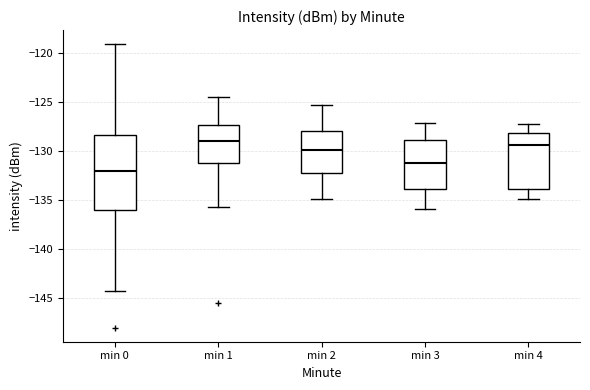

Reading left to right, read every box against the y-axis: the position of its median line, the range the box covers, and the ends of its whiskers. The values are not printed on the chart, so give them approximately, as read against the axis.

min 0: median -132.0, box -136.0 to -128.5, whiskers -144.5 to -119.0
min 1: median -129.0, box -131.5 to -127.5, whiskers -135.5 to -124.5
min 2: median -130.0, box -132.5 to -128.0, whiskers -135.0 to -125.5
min 3: median -131.5, box -134.0 to -129.0, whiskers -136.0 to -127.0
min 4: median -129.5, box -134.0 to -128.0, whiskers -135.0 to -127.0